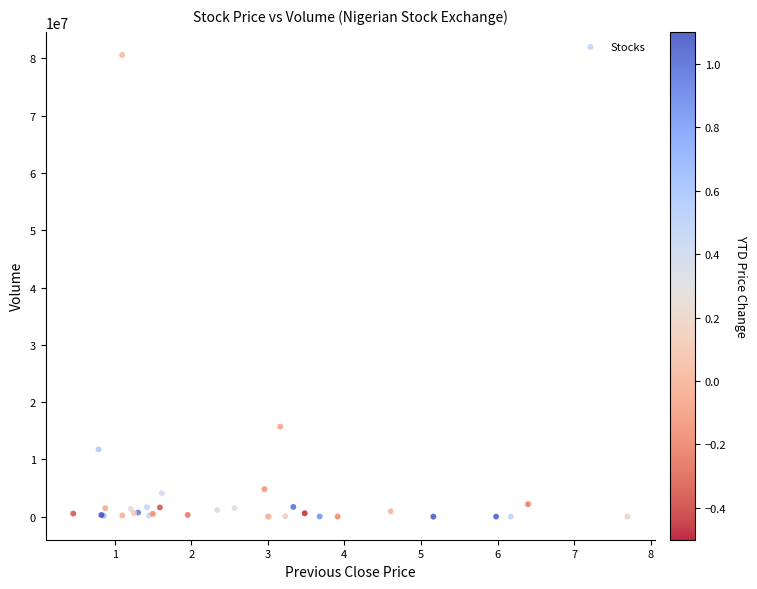

What Y value in the scatter plot is closest to 40301565?

15717929